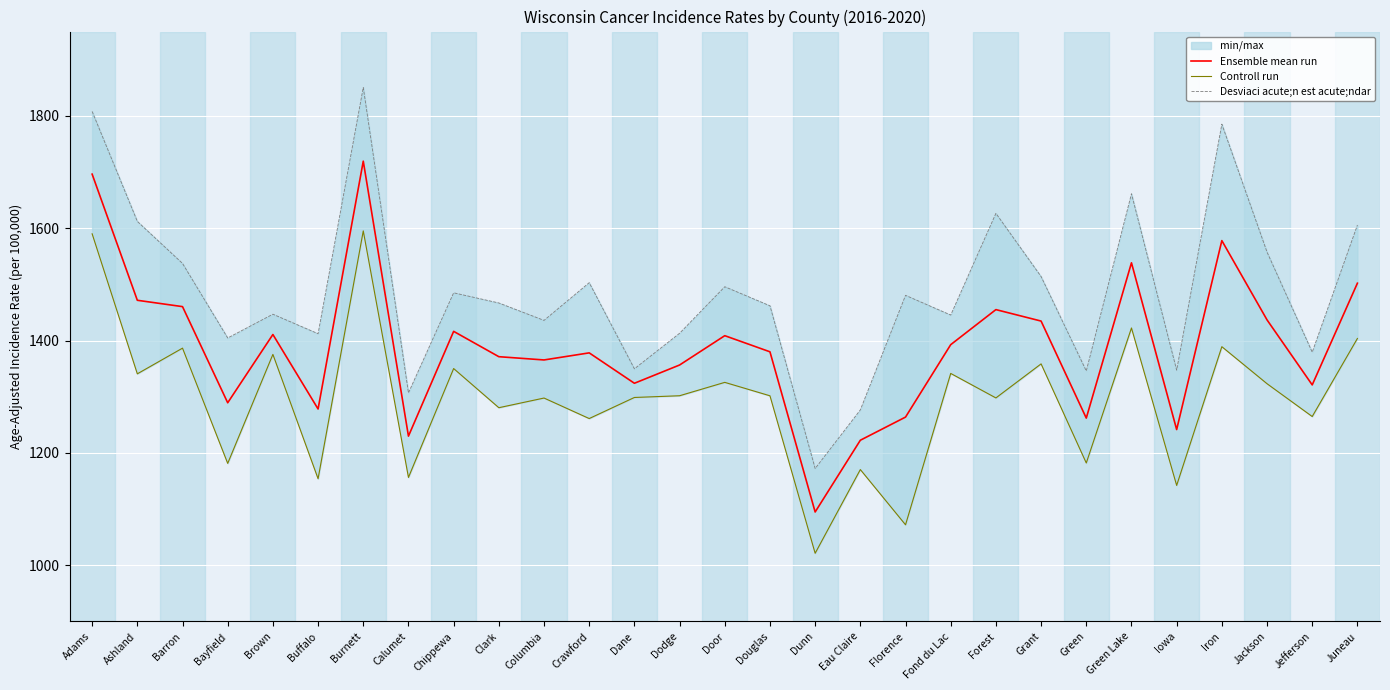

List the series in order of their overall mean, lowest first.

Controll run, Ensemble mean run, Desviaci acute;n est acute;ndar